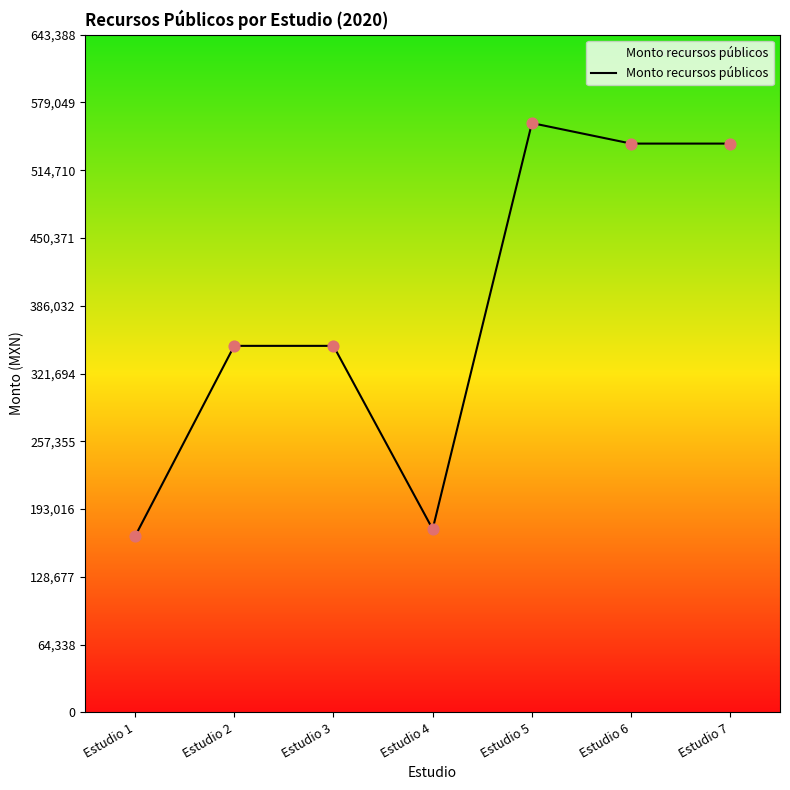

What is the ratio of the value at Estudio 5 to the value at Estudio 7?

1.0